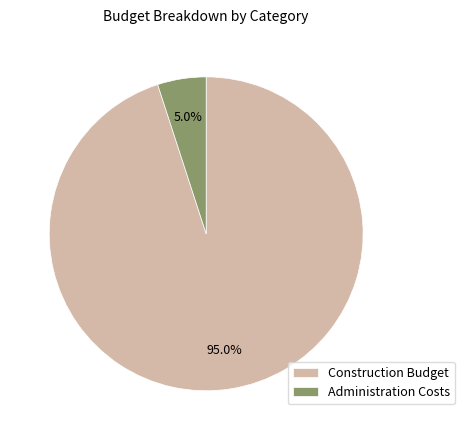

True or false: Construction Budget accounts for 95% of the total.

True